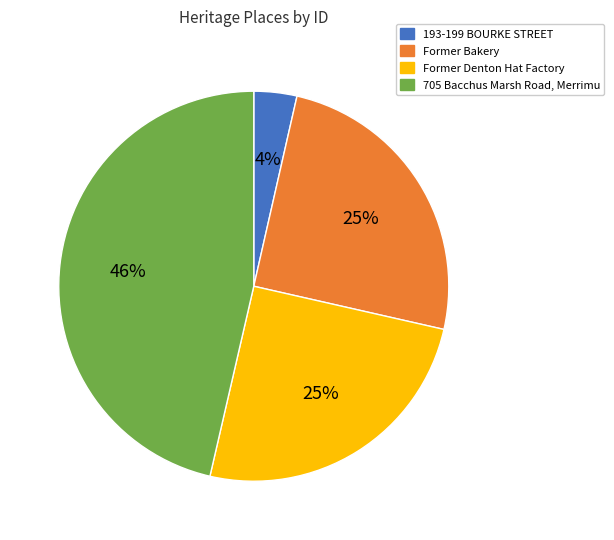

What percentage is the Former Bakery slice, to the nearest percent?

25%